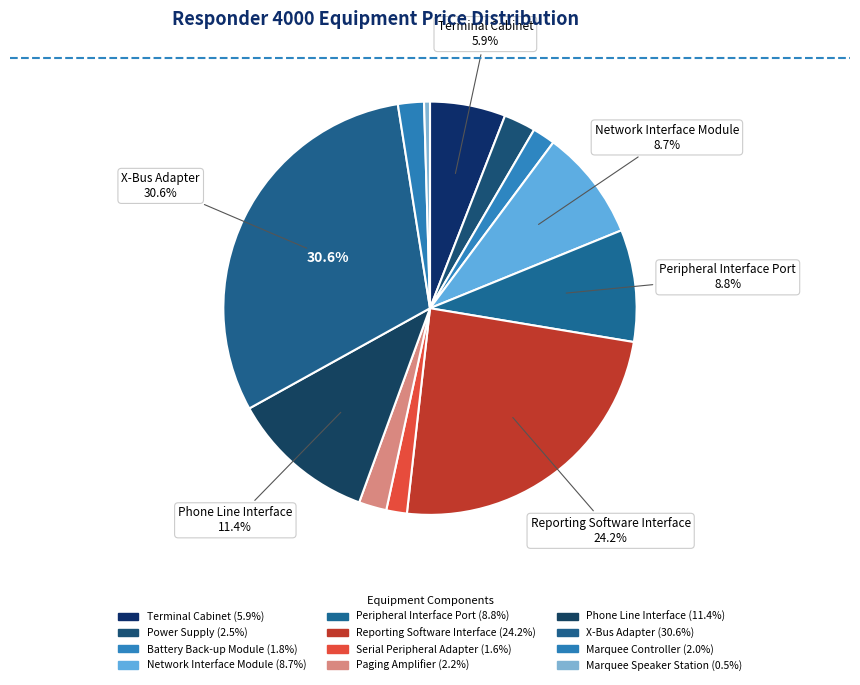

How many segments does this pie chart have?

12